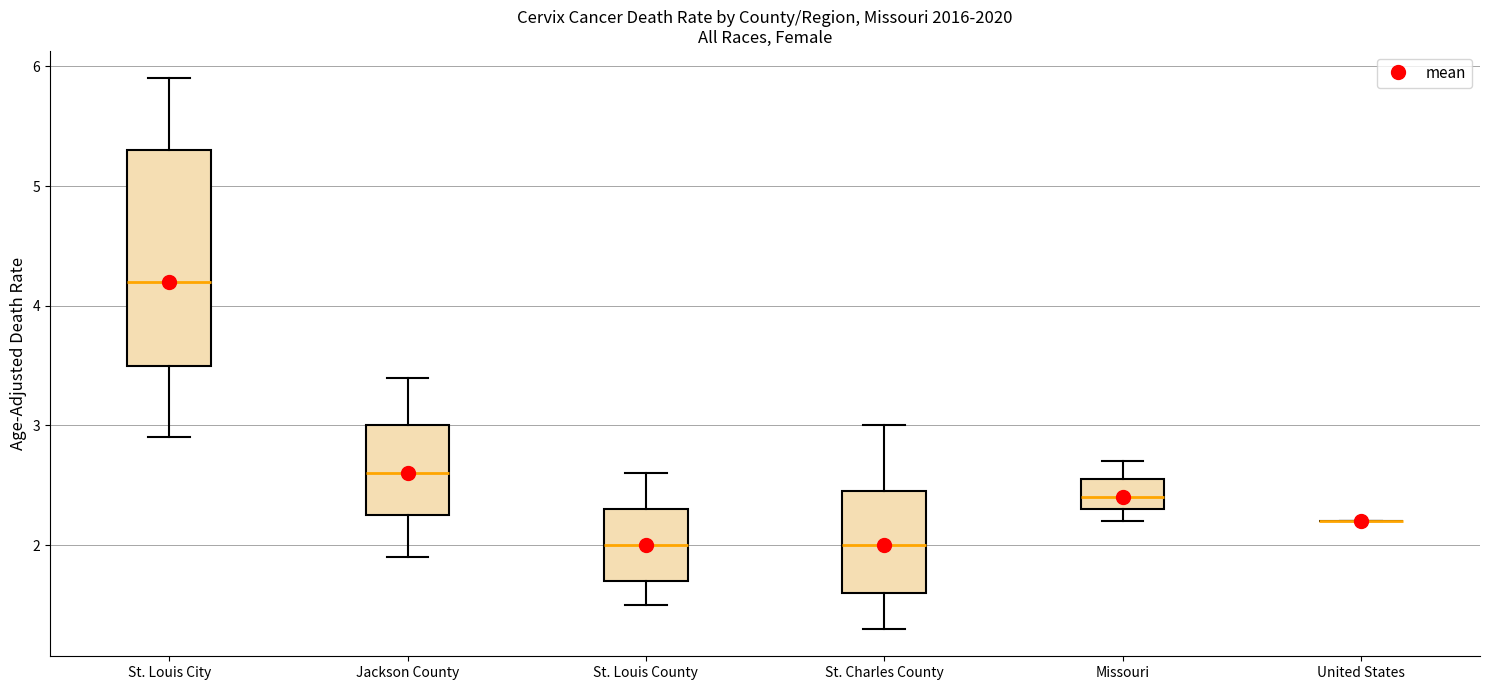

Which box is the tallest, from its lower edge to its upper edge?

St. Louis City